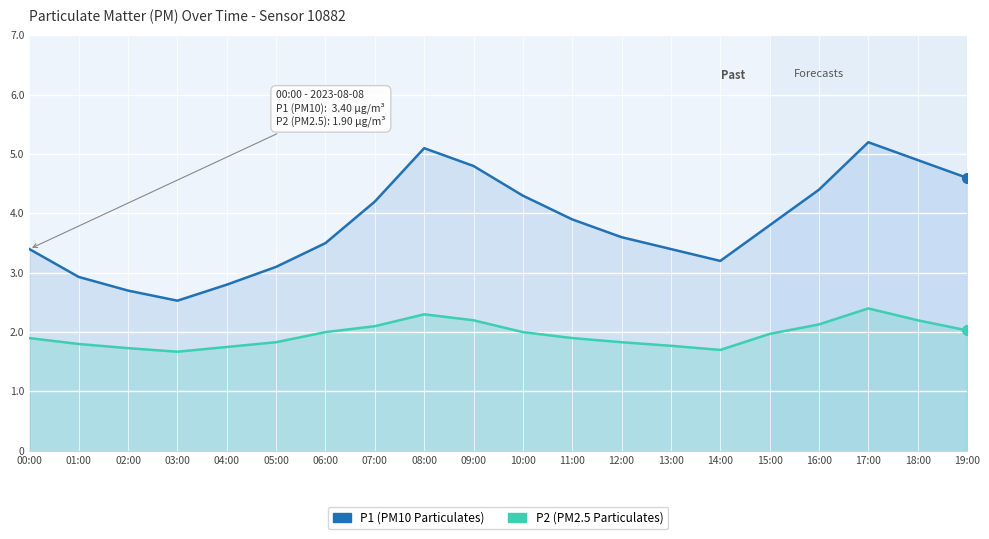

What is the difference between the second highest and minimum values in the P1 (PM10) series?

2.6